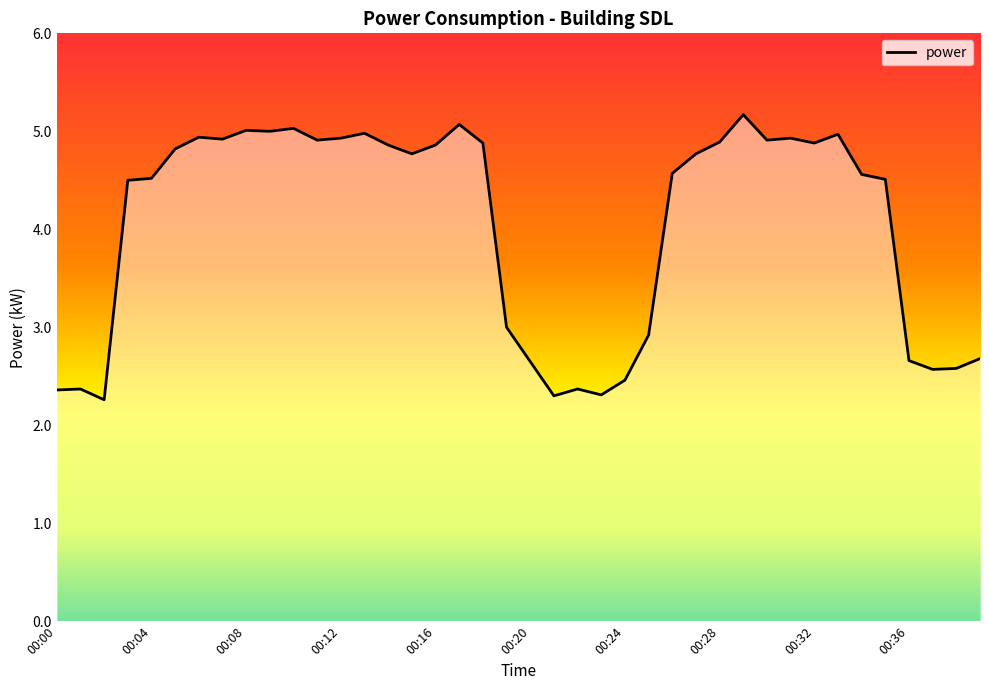

What is the difference between the maximum and minimum values?

2.9